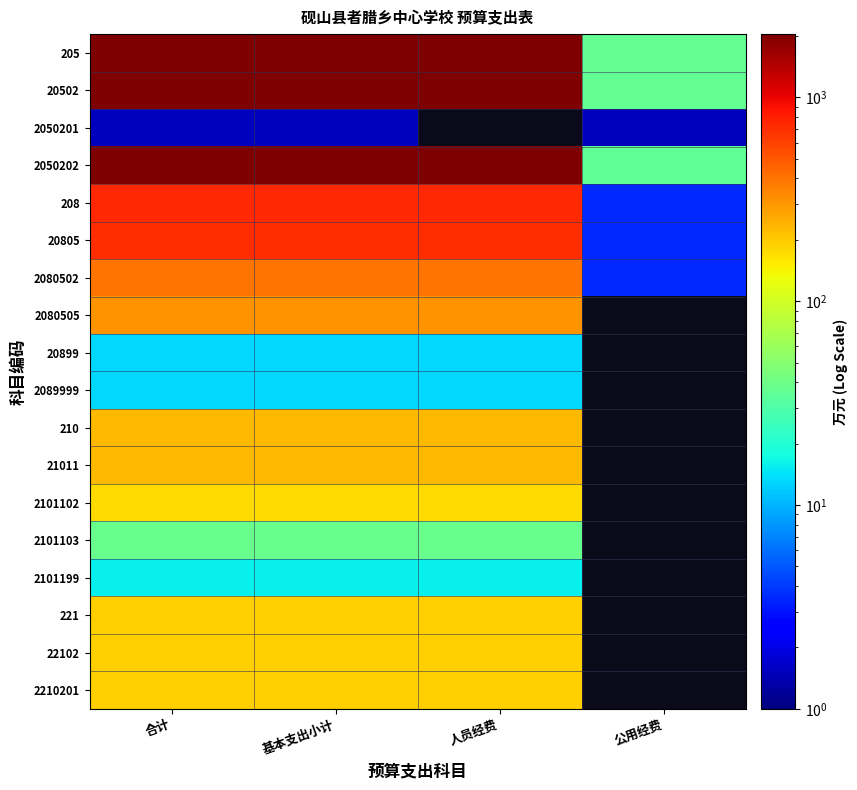

What is the highest value of the 2080505 series?

307.4